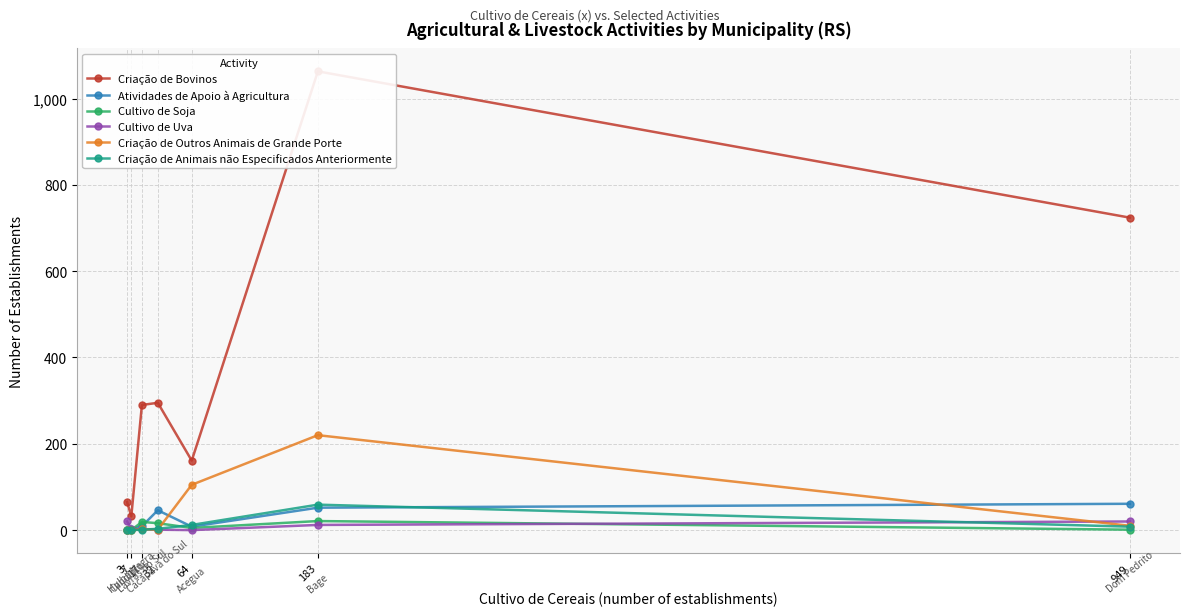

Reading left to right, extract all data points from this chart.

Criação de Bovinos: 3=65	7=32	17=290	32=295	64=161	183=1063	949=724
Atividades de Apoio à Agricultura: 3=0	7=2	17=9	32=46	64=8	183=52	949=61
Cultivo de Soja: 3=1	7=0	17=19	32=16	64=5	183=21	949=1
Cultivo de Uva: 3=20	7=3	17=2	32=1	64=0	183=12	949=20
Criação de Outros Animais de Grande Porte: 3=0	7=0	17=2	32=1	64=105	183=220	949=10
Criação de Animais não Especificados Anteriormente: 3=1	7=0	17=1	32=3	64=12	183=59	949=8